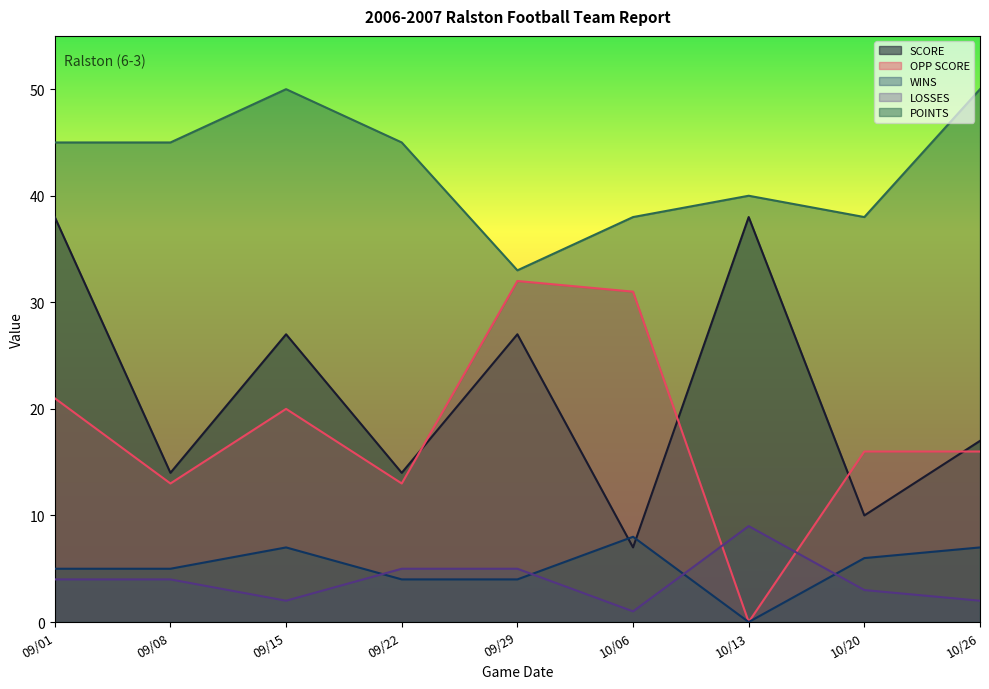

Is the value of OPP SCORE at 09/01 greater than the value of WINS at 10/06?

Yes